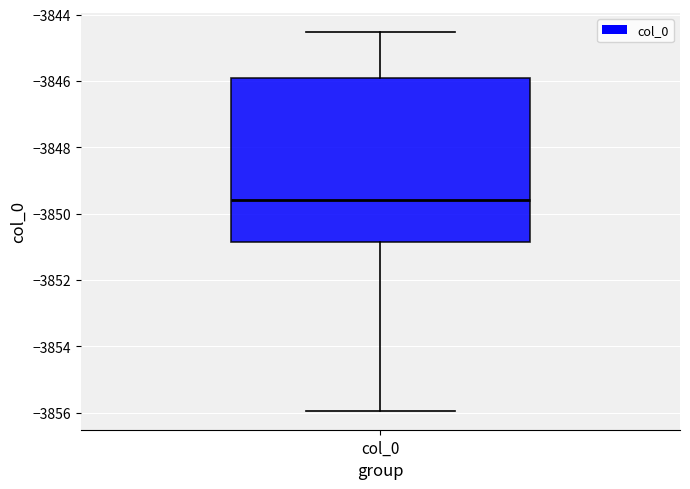

Where does the upper whisker of the box for col_0 end on the y-axis? The values are not printed on the chart, so give them approximately, as read against the axis.

-3844.6